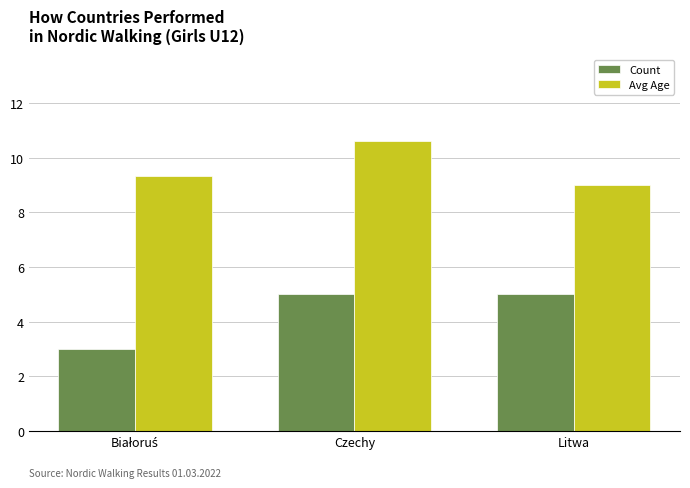

Reading right to left, transcribe all the data shown in this chart.

Count: 5.0	5.0	3.0
Avg Age: 9.0	10.6	9.3